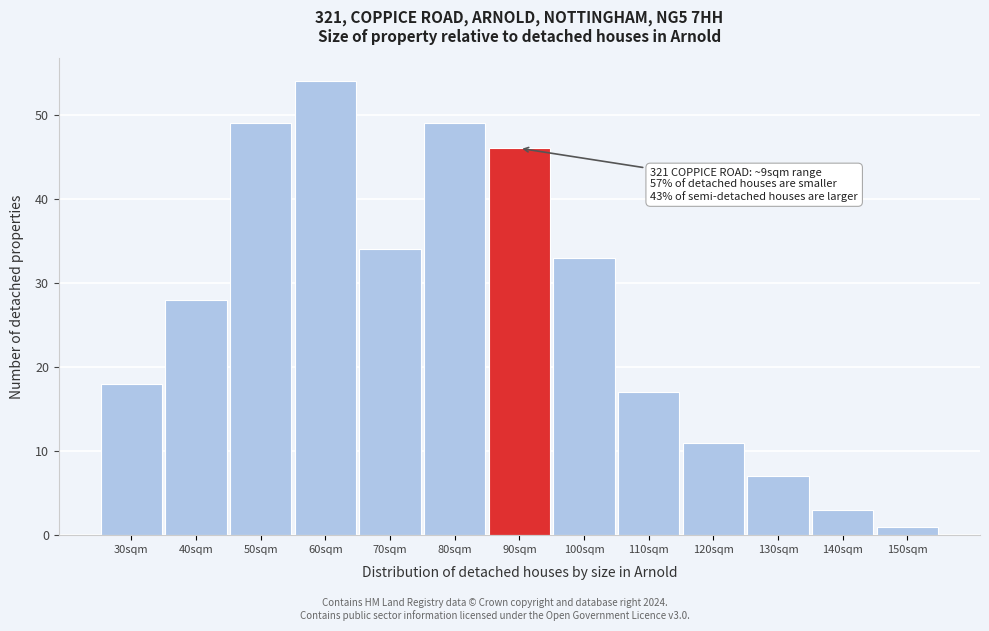

Reading right to left, transcribe all the data shown in this chart.

150sqm=1	140sqm=3	130sqm=7	120sqm=11	110sqm=17	100sqm=33	90sqm=46	80sqm=49	70sqm=34	60sqm=54	50sqm=49	40sqm=28	30sqm=18